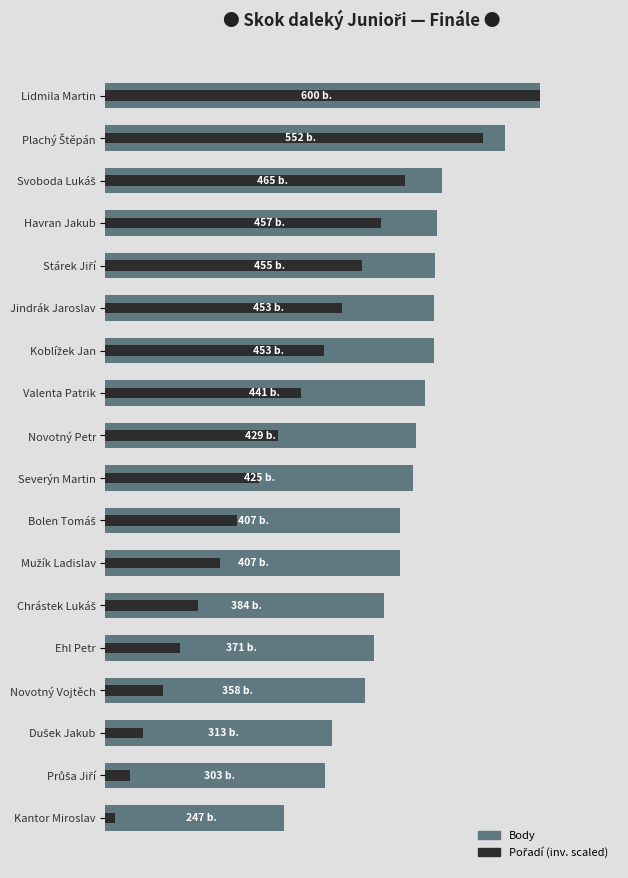

Is the value of Pořadí (scaled) at Lidmila Martin greater than the value of Body at Kantor Miroslav?

Yes